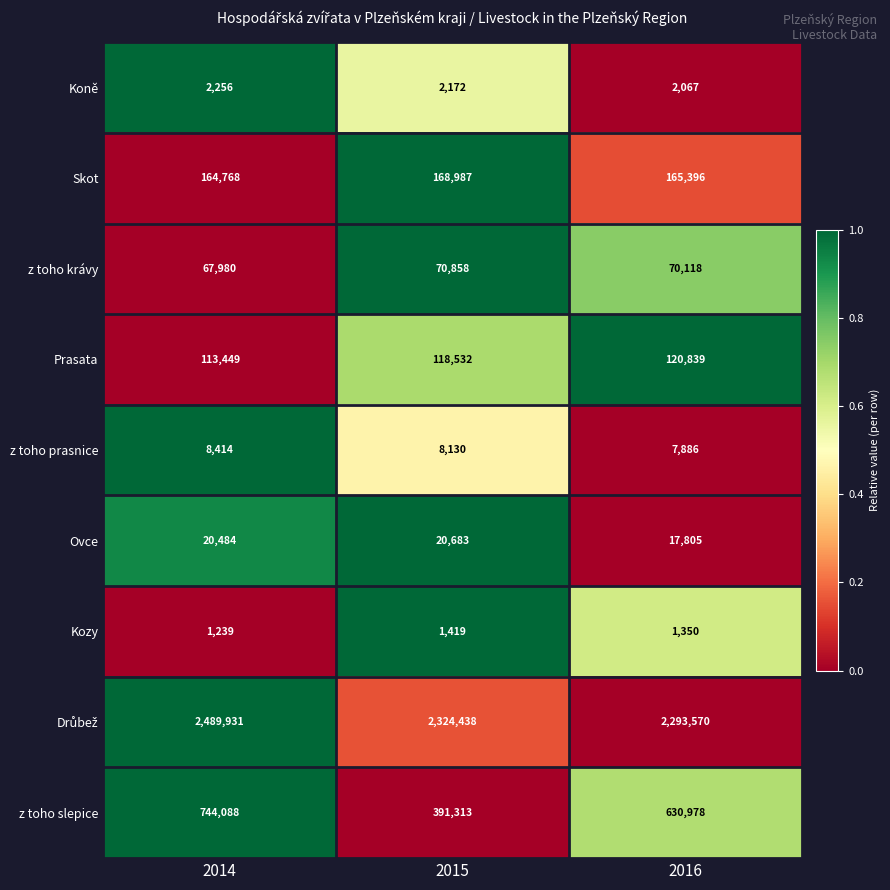

At how many categories does at least one series exceed 1154364?

3